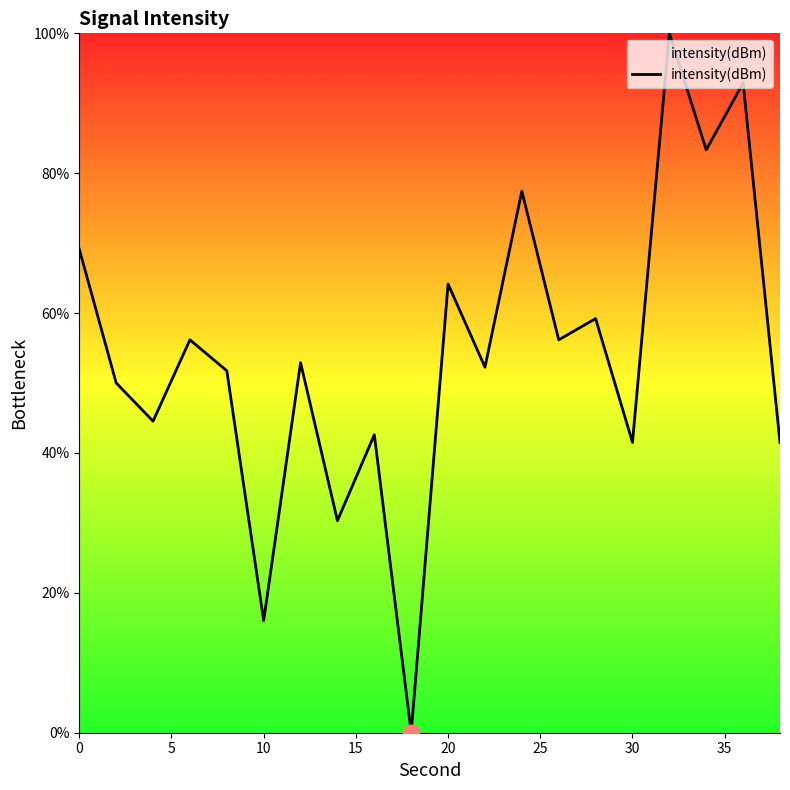

Does the chart display data point markers on the line(s)?

No